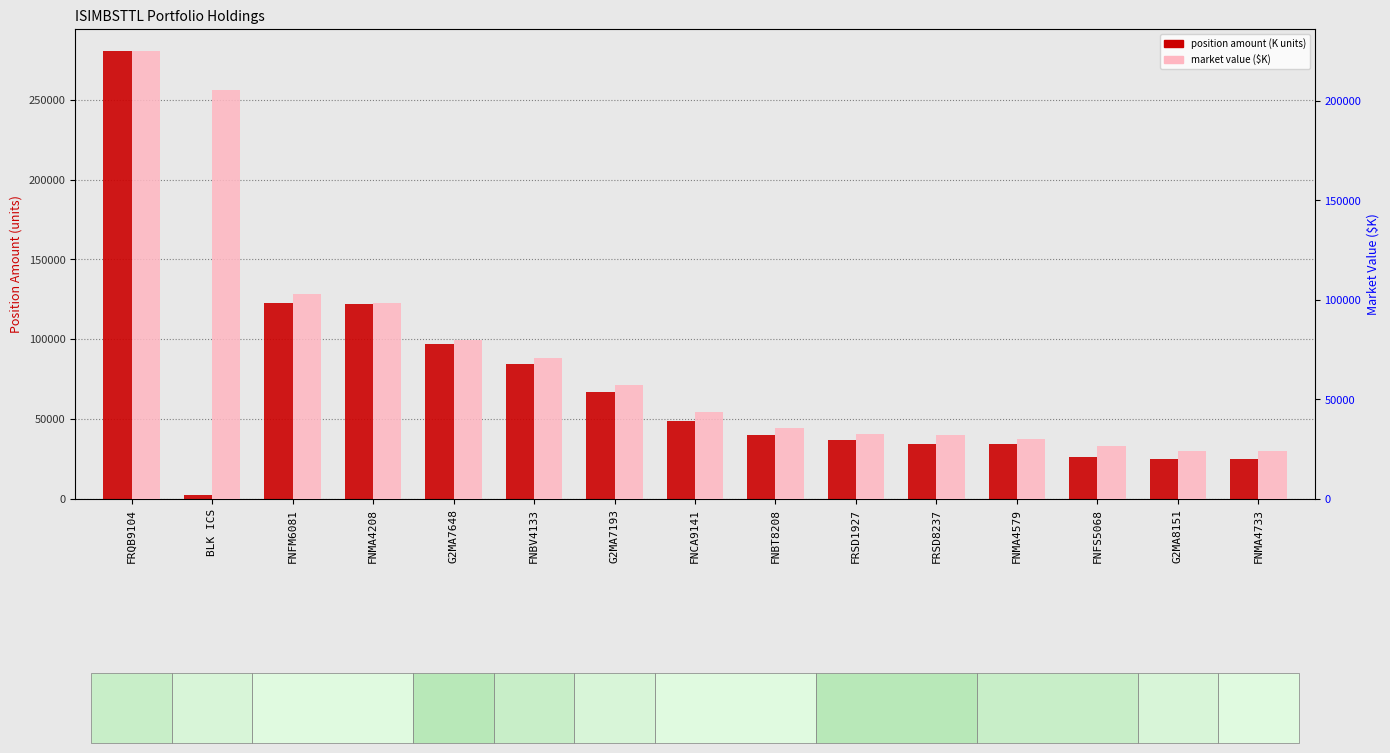

How many categories are shown in the chart?

15